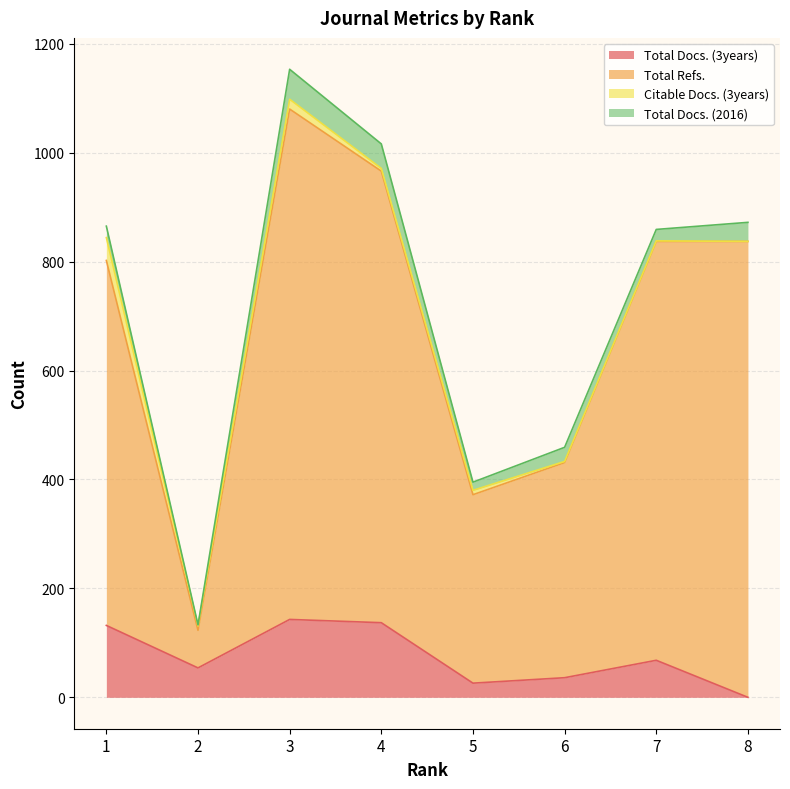

True or false: Total Refs. and Total Docs. (3years) intersect in this chart.

False